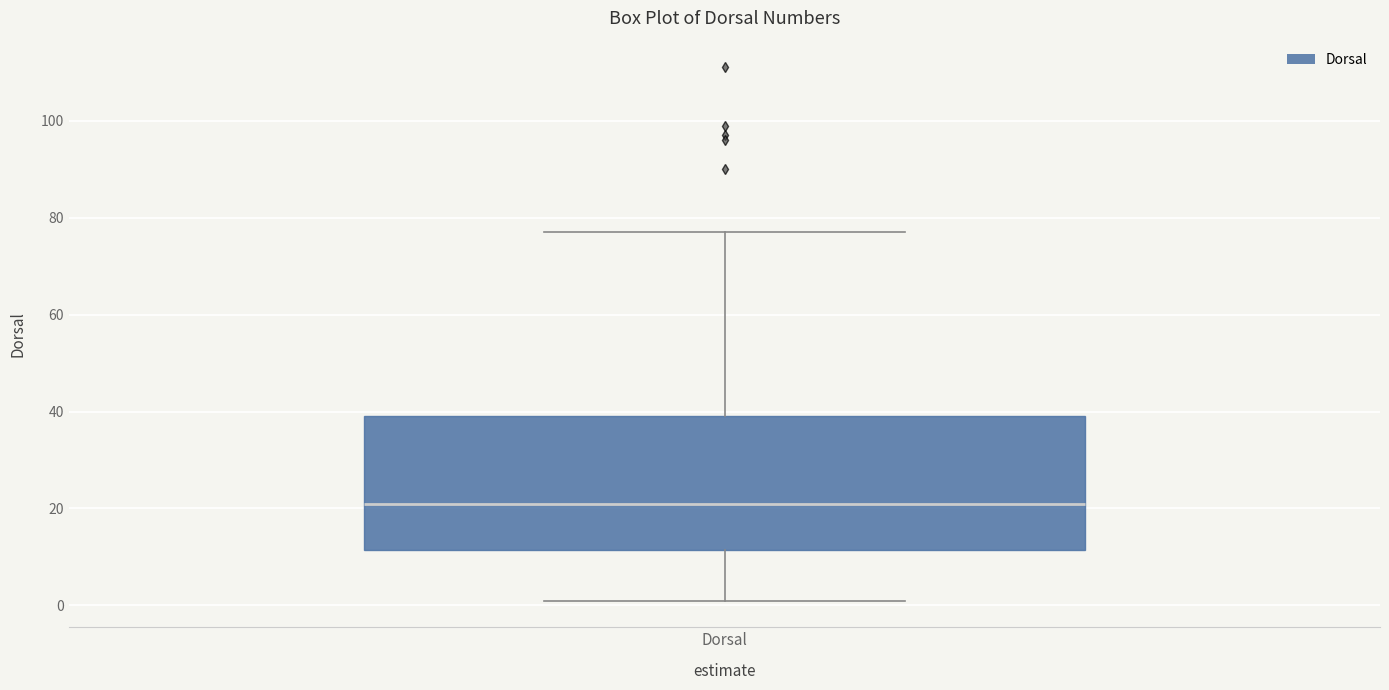

Read this box plot against the y-axis: the position of the median line, the range covered by the box, and the ends of both whiskers. The values are not printed on the chart, so give them approximately, as read against the axis.

median 22, box 12 to 40, whiskers 2 to 78